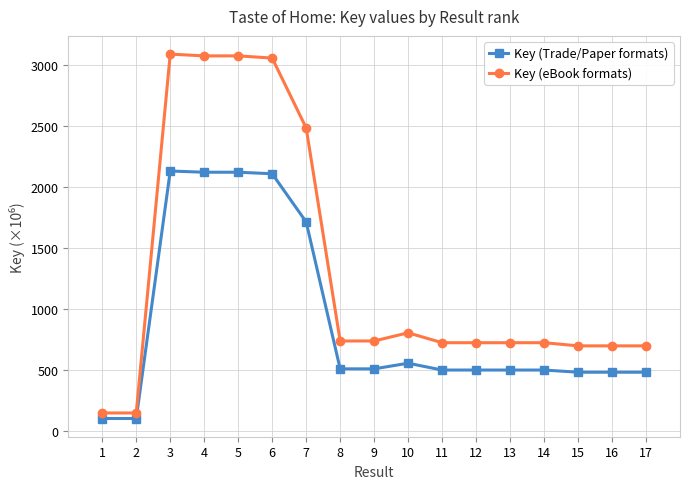

What is the difference between the highest and lowest values at 11?

224.0